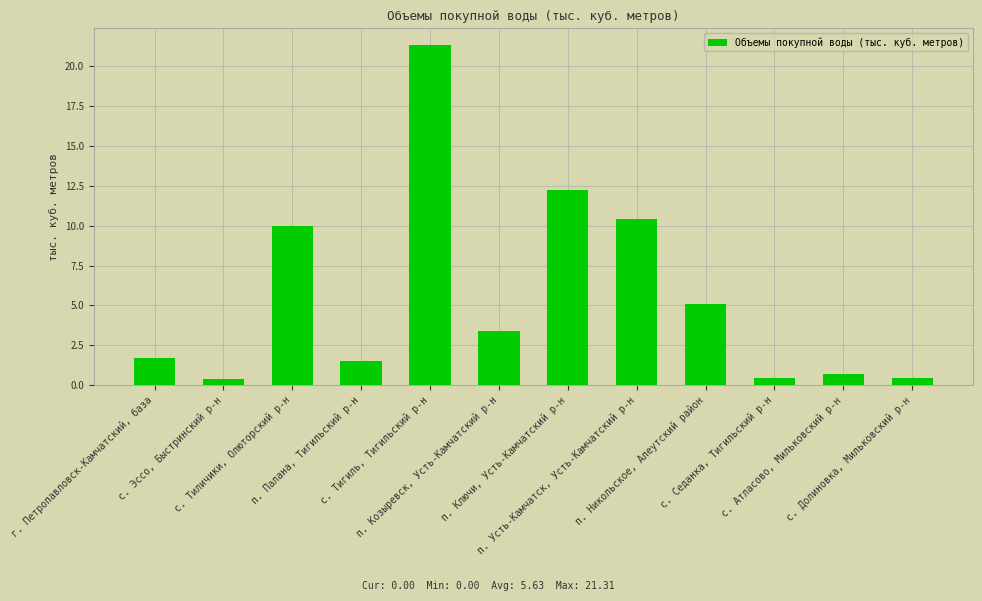

What is the value of the 8th bar from the left?

10.4